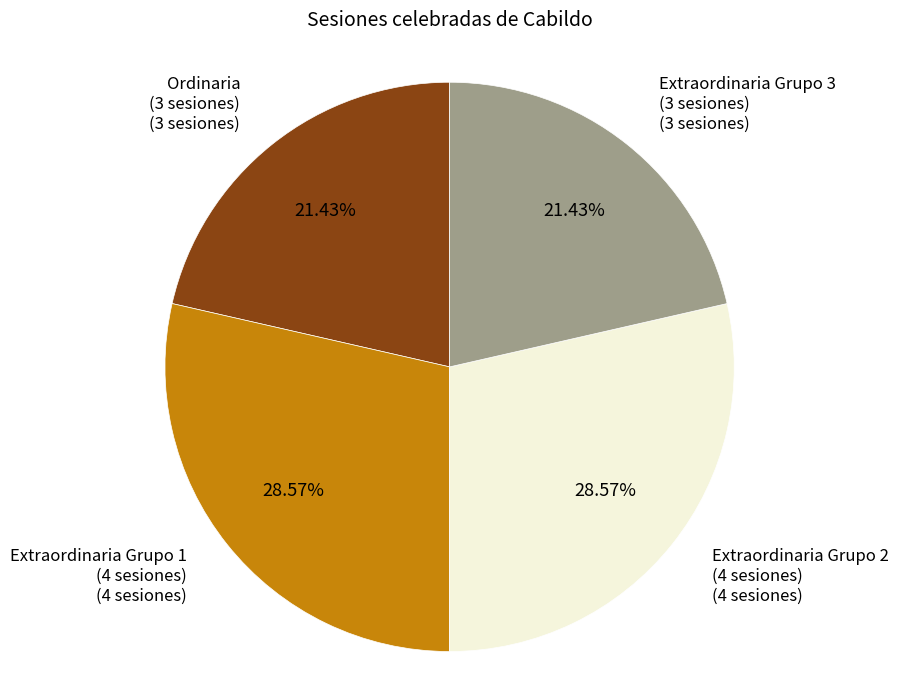

How many segments does this pie chart have?

4